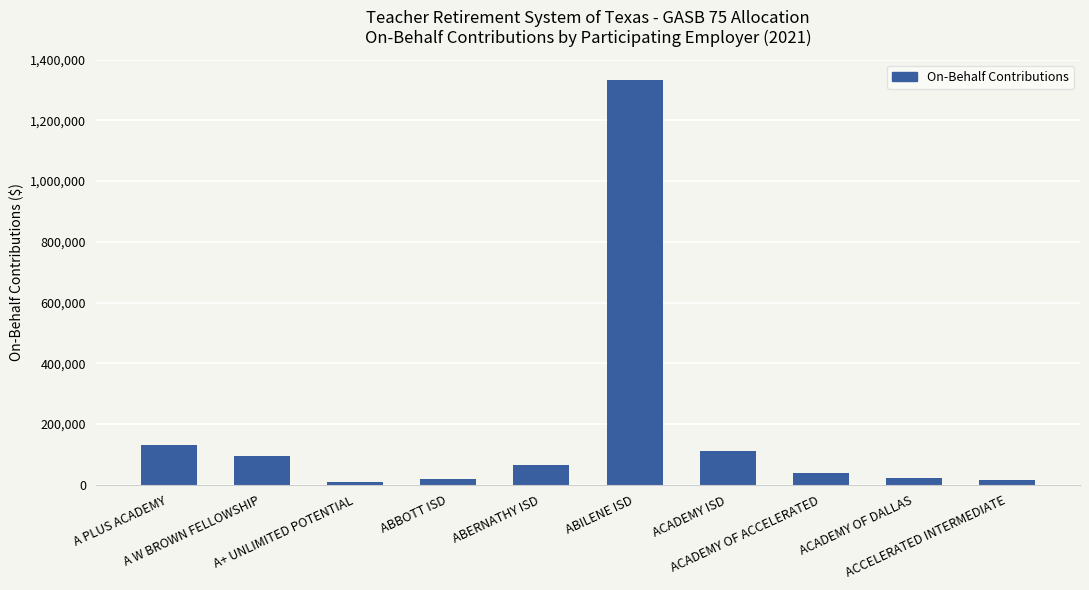

What is the greatest value displayed?

1332300